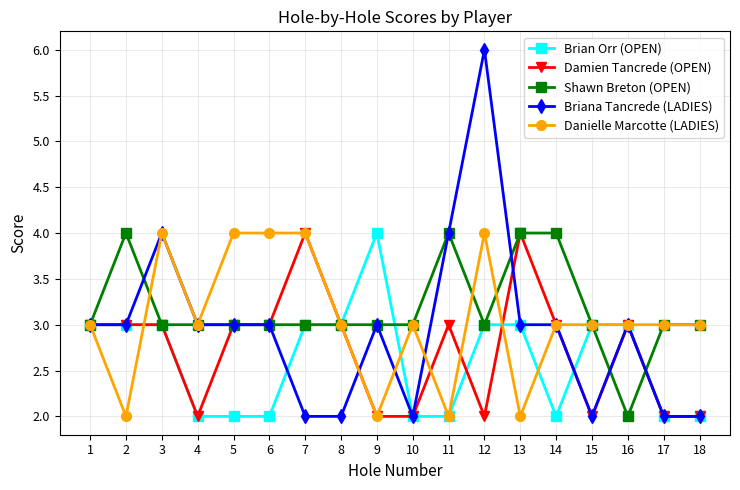

What is the minimum value shown in the chart?

2